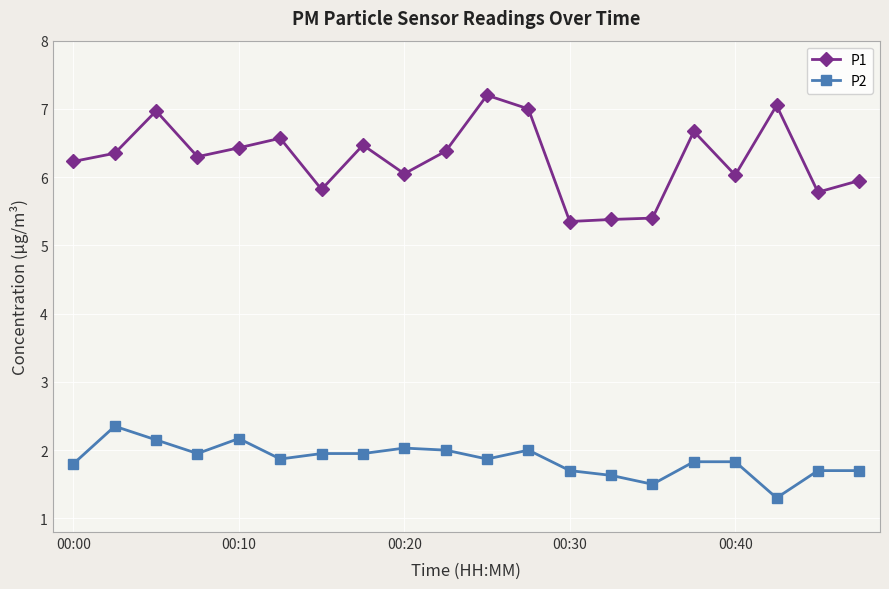

How many lines are shown in the chart?

2